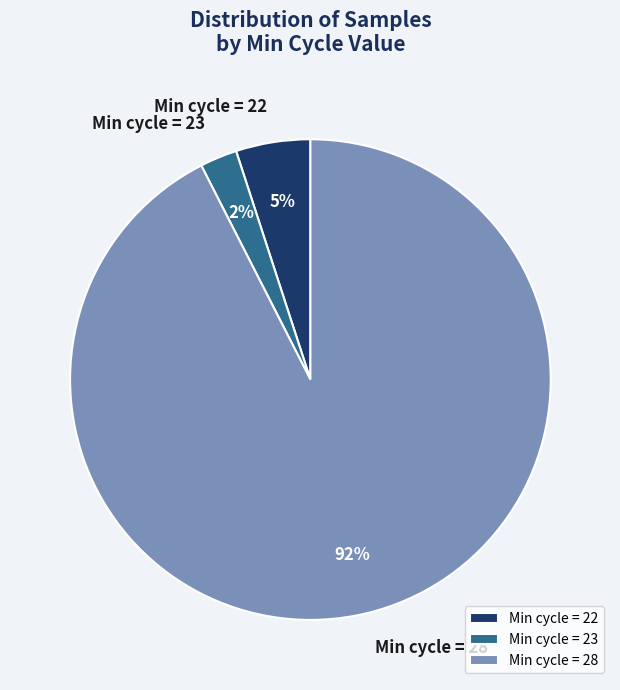

Which has a higher value, Min cycle = 23 or Min cycle = 28?

Min cycle = 28